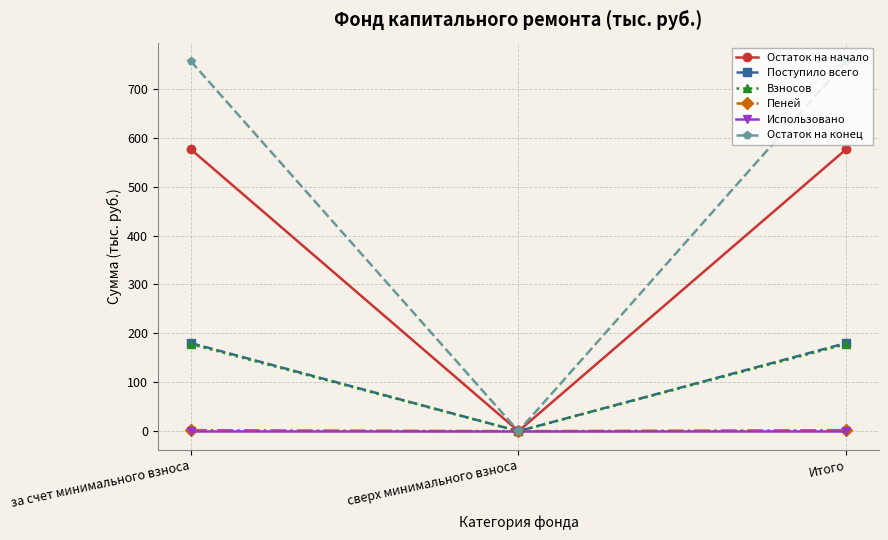

Which series has the widest spread of values?

Остаток на конец